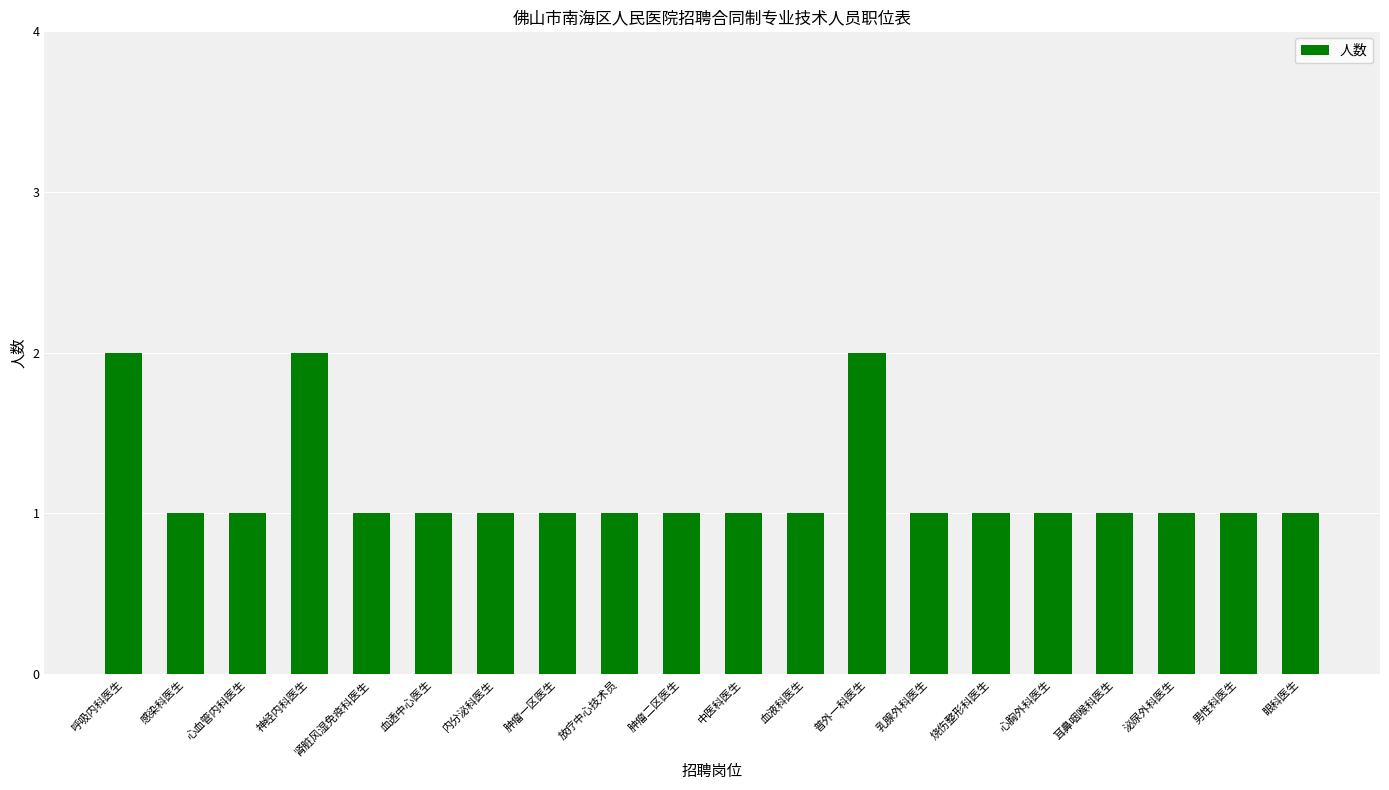

The chart shows a value of 0 at 感染科医生. True or false?

False